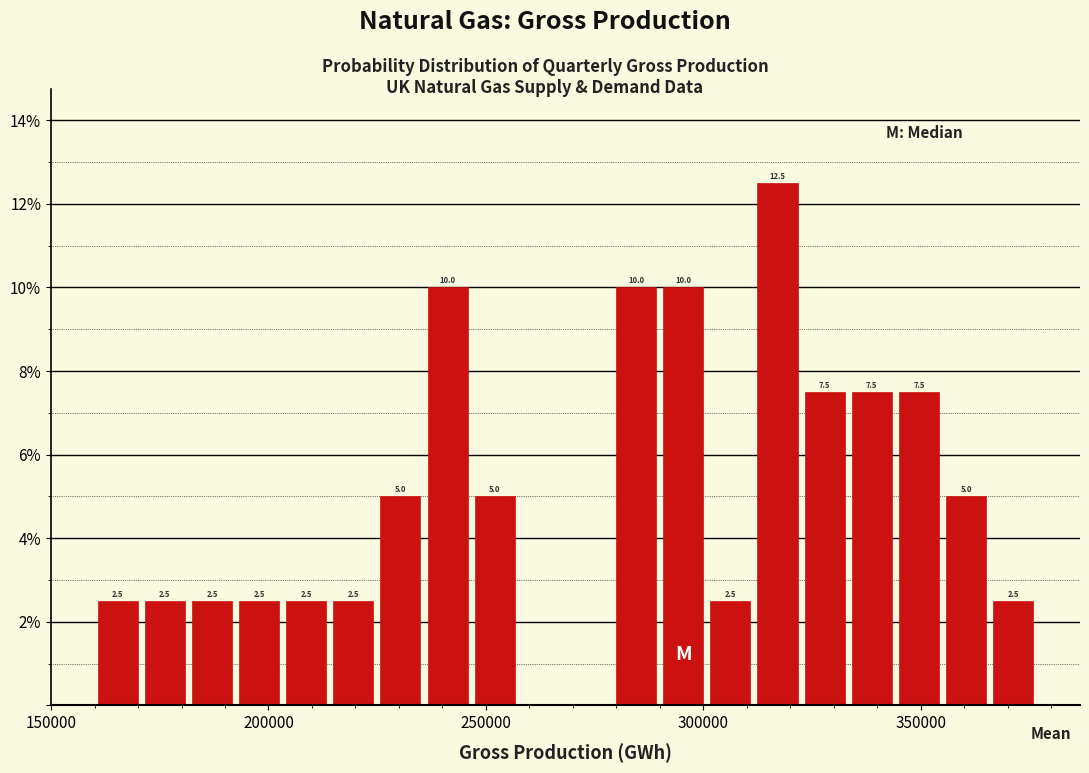

Read against the x-axis, roughly where is the centre of the tallest bar?

315000